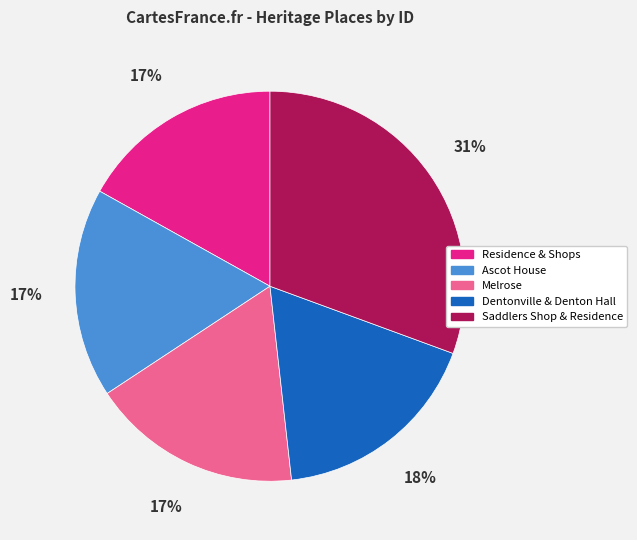

Between Residence & Shops and Saddlers Shop & Residence, which is larger?

Saddlers Shop & Residence